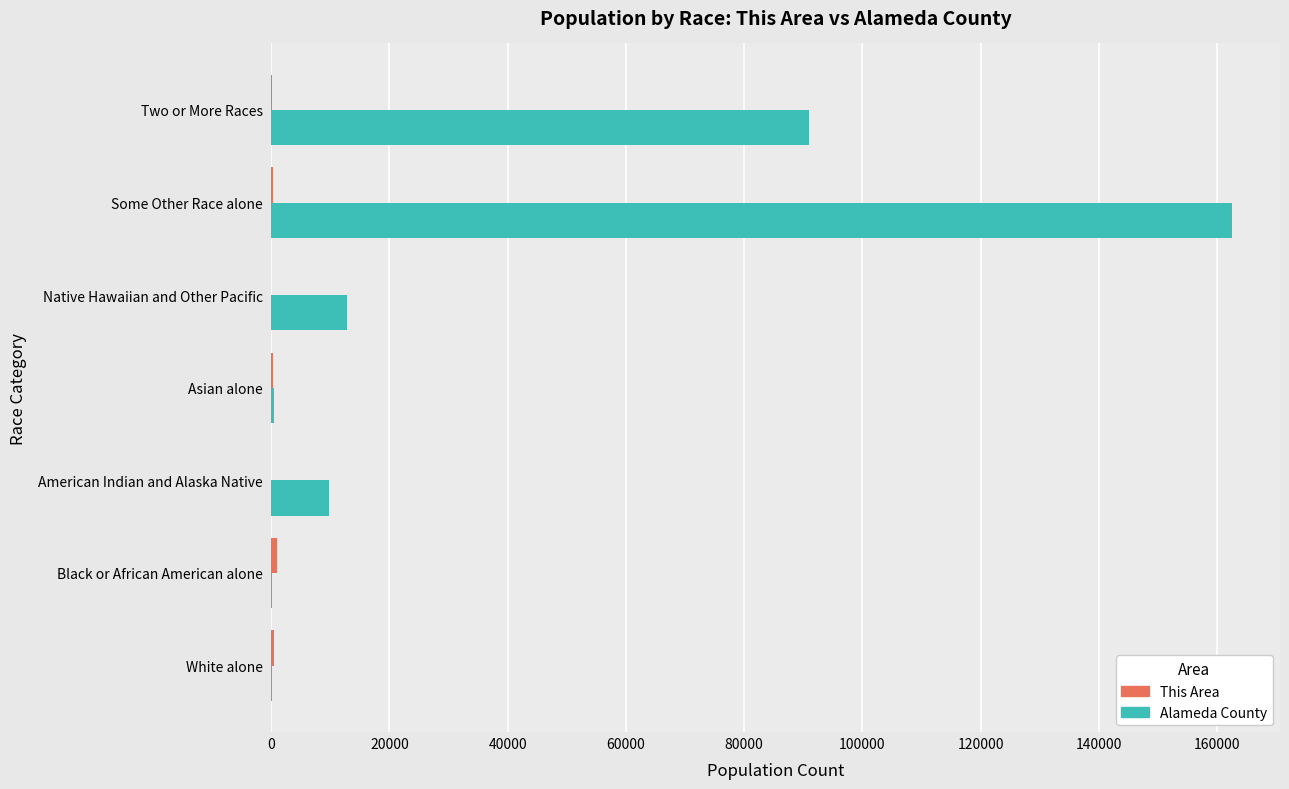

What is the sum of all Alameda County values?

276844